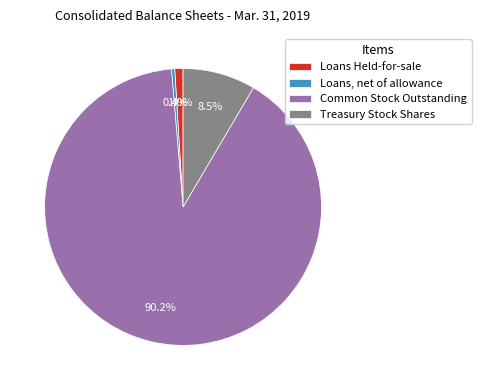

To the nearest percent, what percentage of the pie is Common Stock Outstanding?

90%